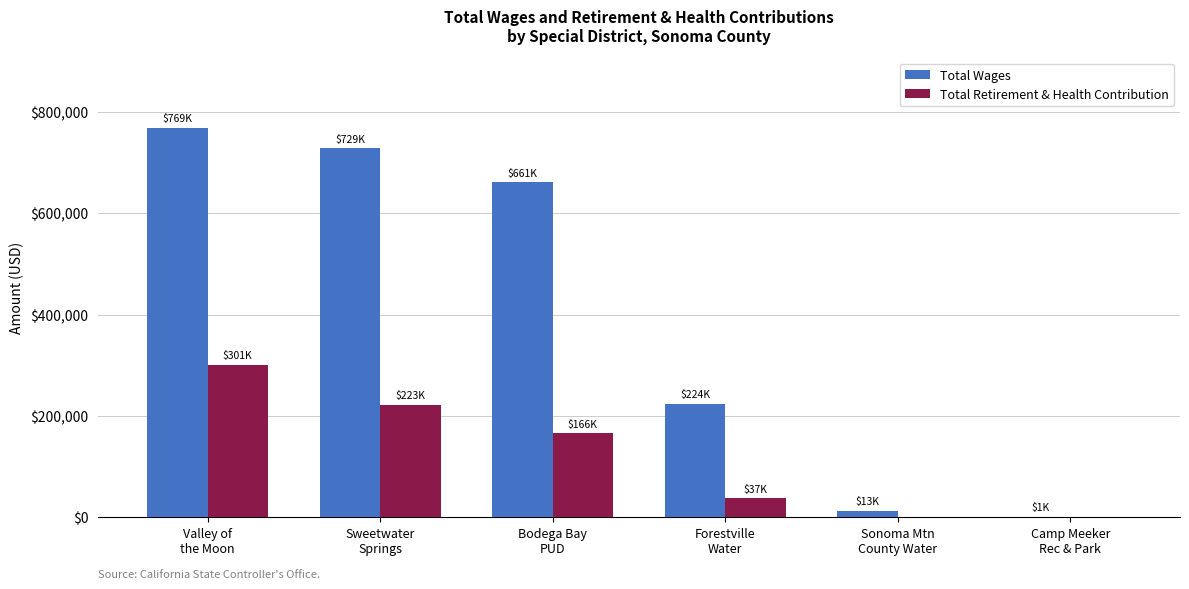

What is the sum of all Total Retirement & Health Contribution values?

727042